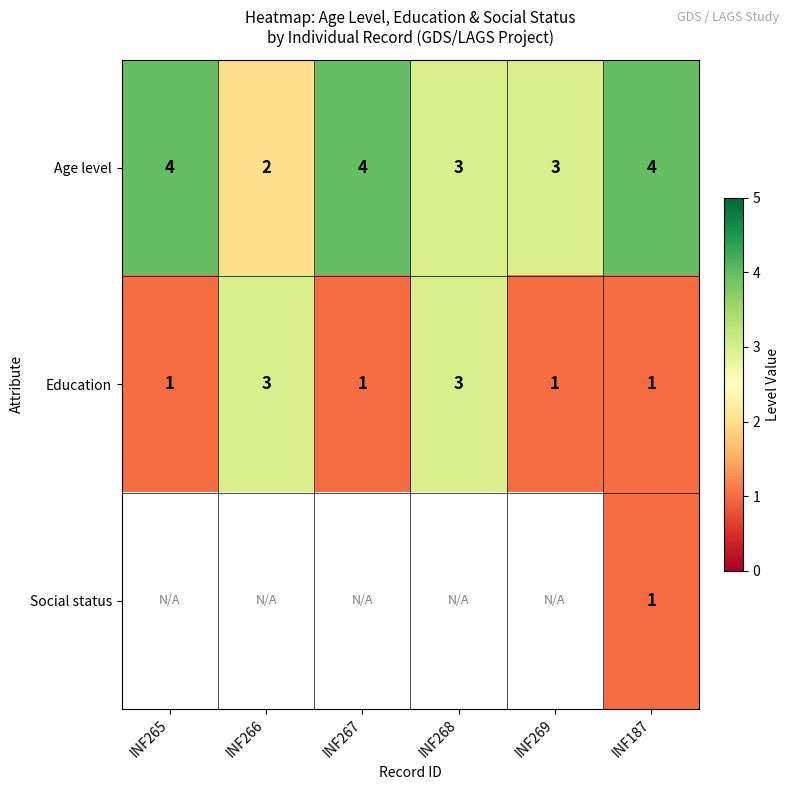

The value of Age level at INF269 is 5.0. True or false?

False